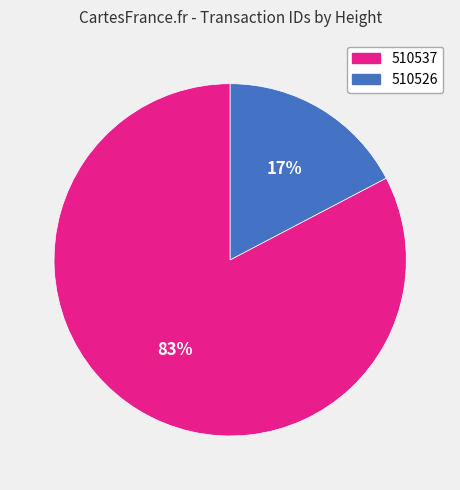

What is the smallest slice in the pie chart?

510526